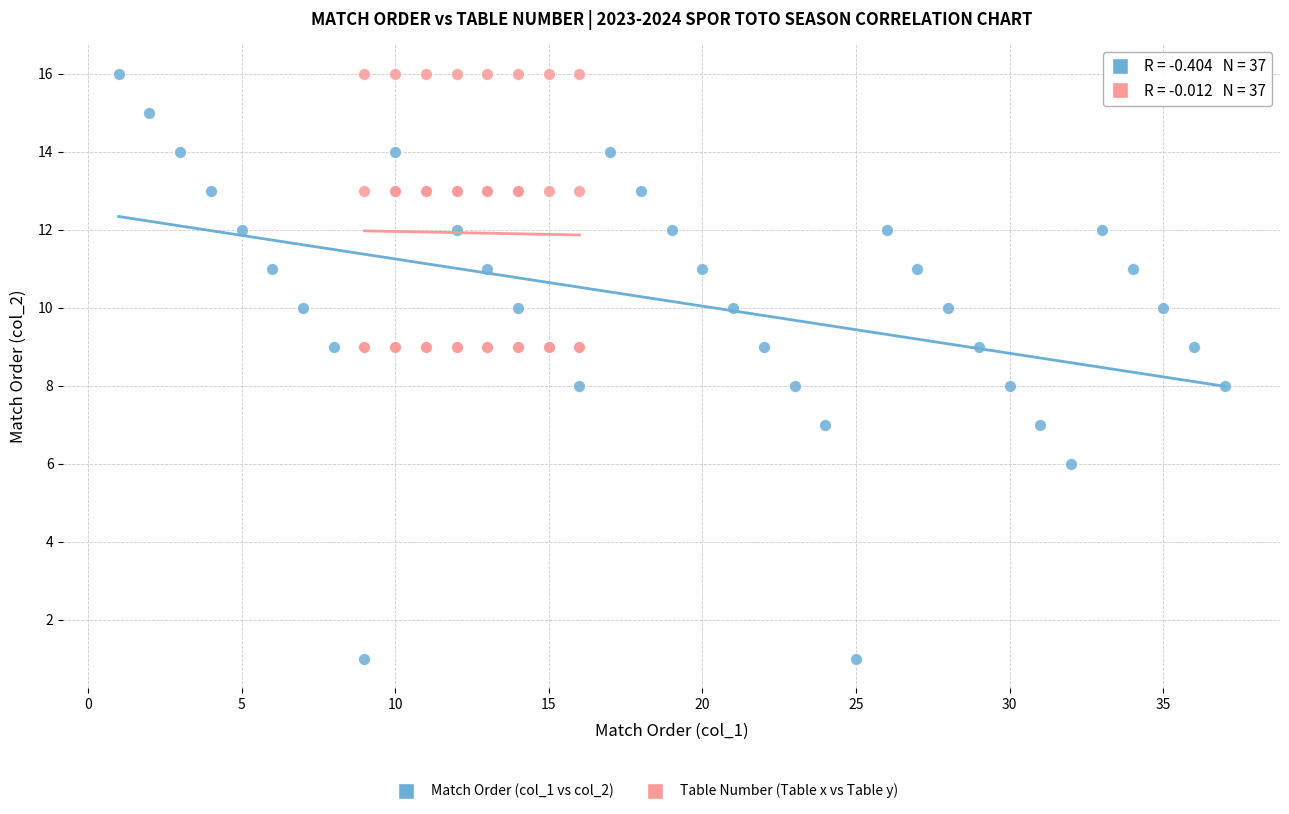

Which series has the largest Y range (max minus min)?

Match Order (col_1 vs col_2)